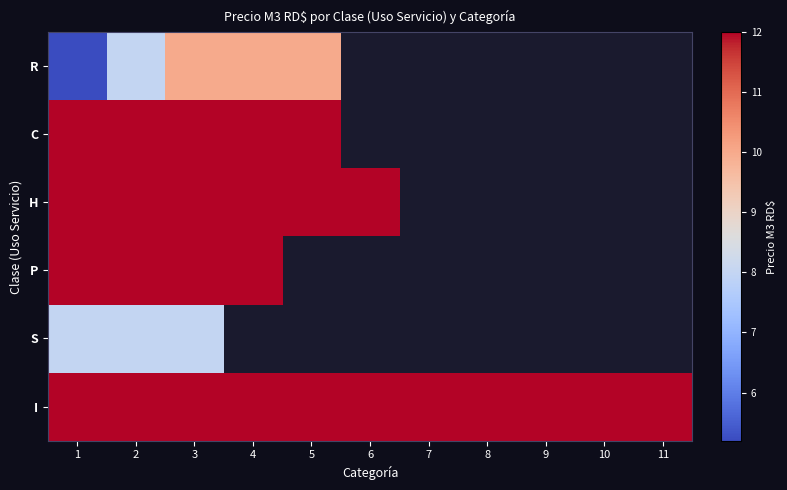

Between 1 and 8, which is larger?

8